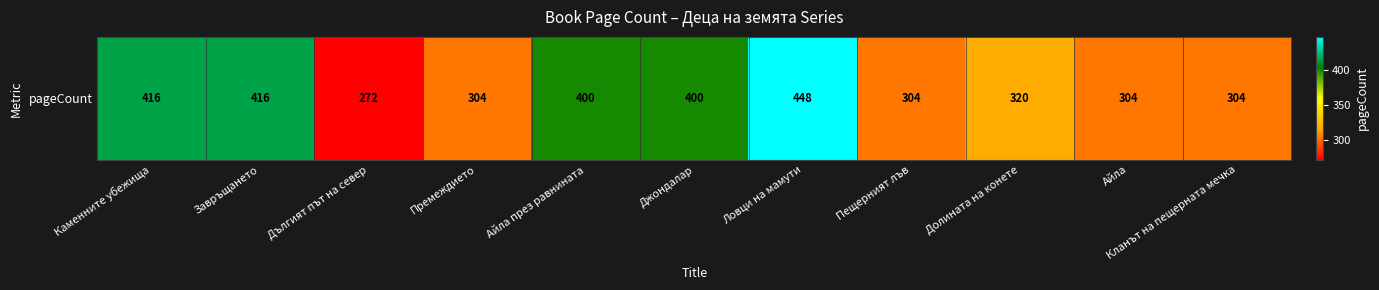

What is the average value?

353